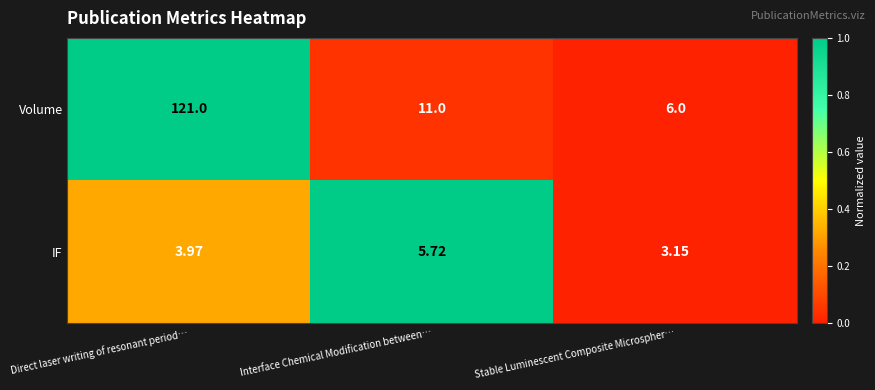

Which label corresponds to the largest value in the chart?

Direct laser writing of resonant period…